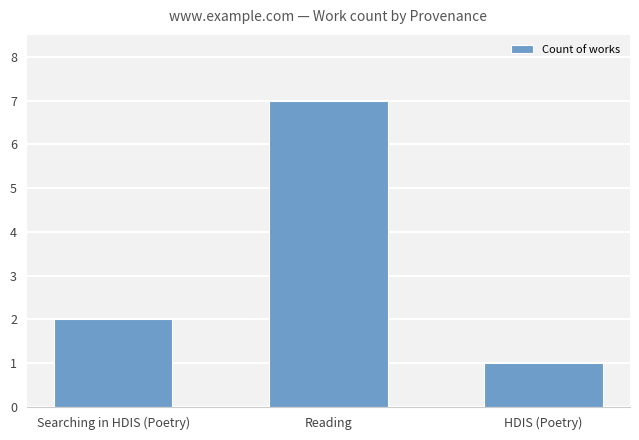

Reading left to right, list all the values displayed in this chart.

2	7	1